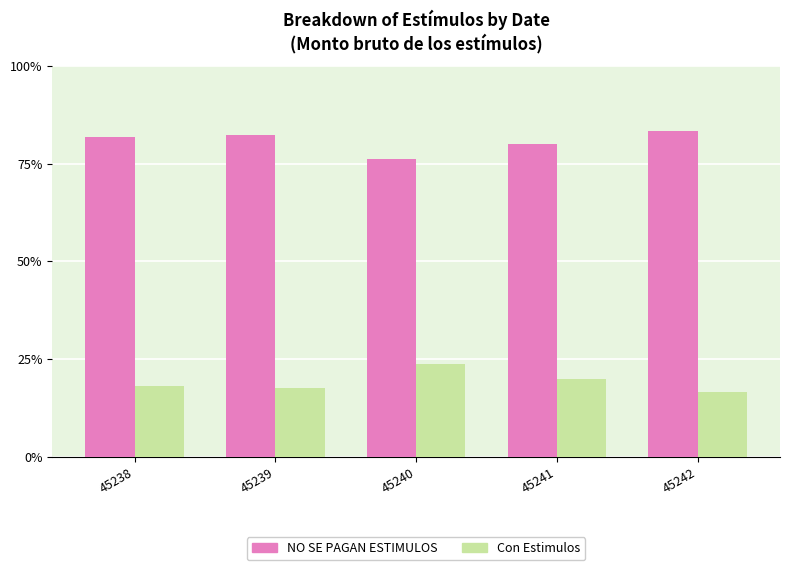

At 45241, list the series in order from largest to smallest.

NO SE PAGAN ESTIMULOS, Con Estimulos